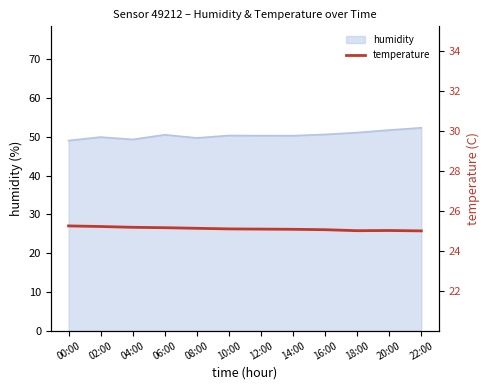

What is the maximum value for humidity?

52.4